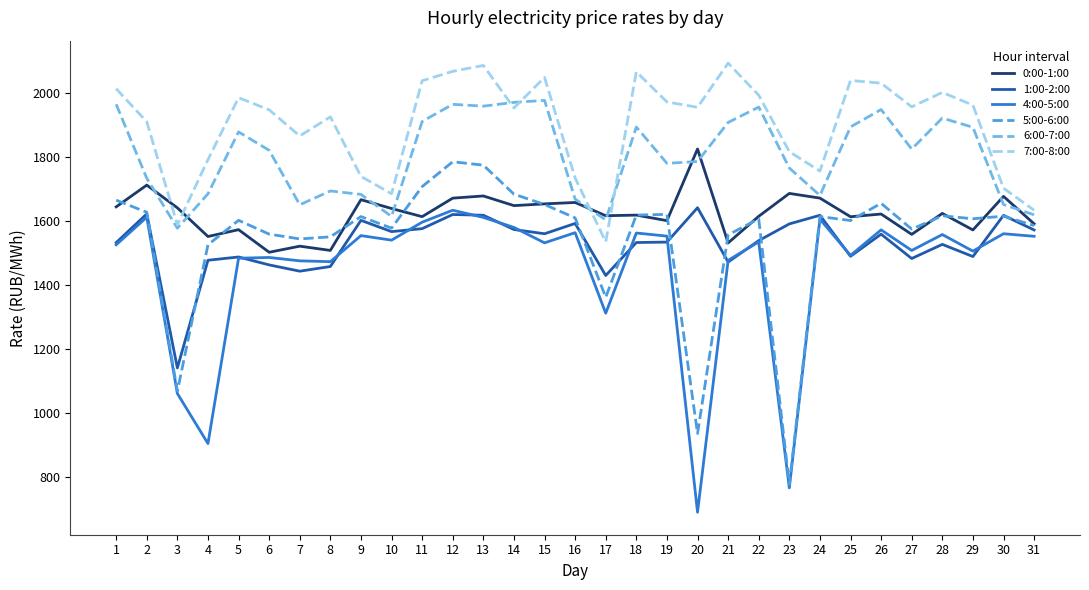

Is the value of 7:00-8:00 at 9 greater than the value of 0:00-1:00 at 18?

Yes